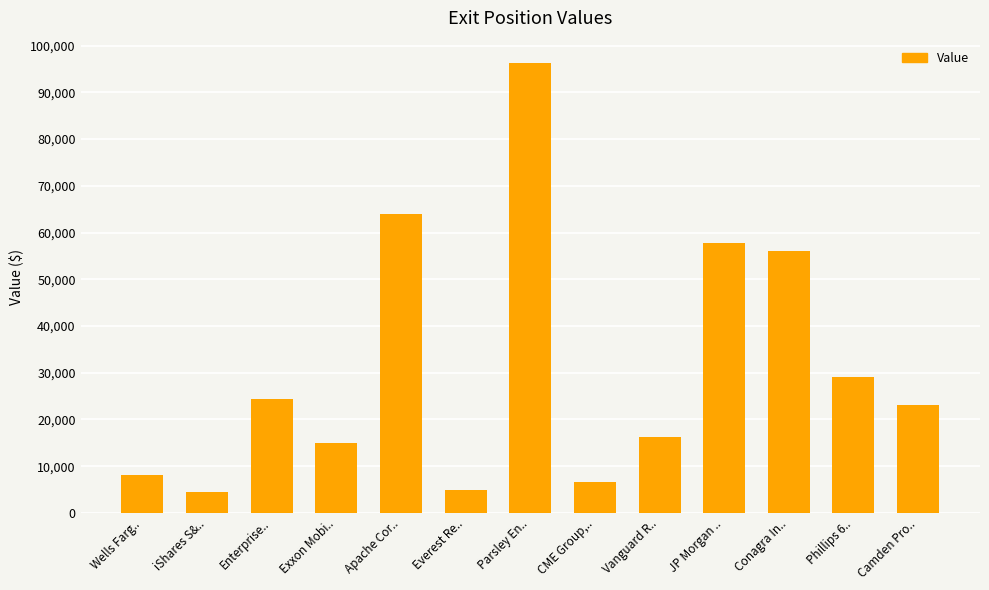

Approximately how many times larger is the value at Phillips 6.. compared to Wells Farg..?

3.6